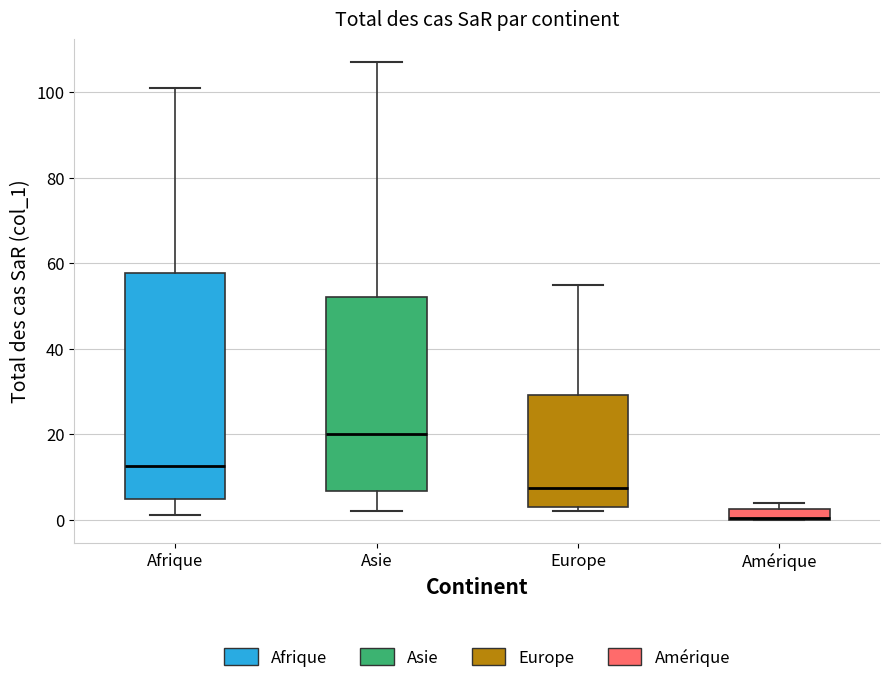

Where is the lower edge of the box for Amérique on the y-axis? The values are not printed on the chart, so give them approximately, as read against the axis.

0